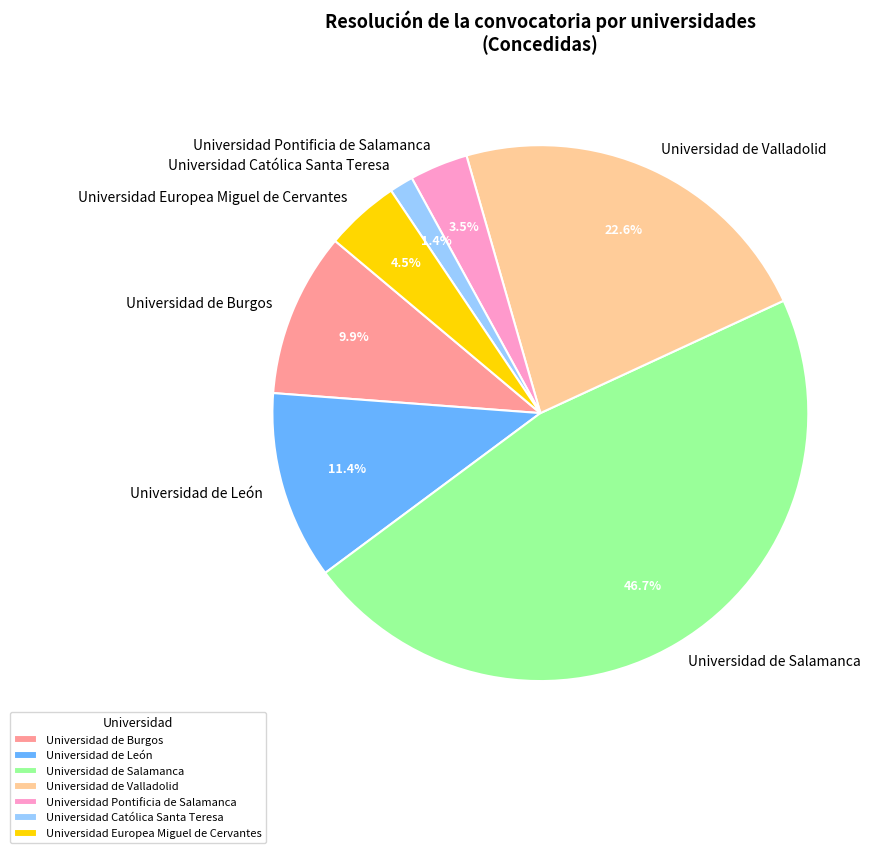

Do Universidad de Burgos and Universidad Europea Miguel de Cervantes together represent more than half of the pie?

No